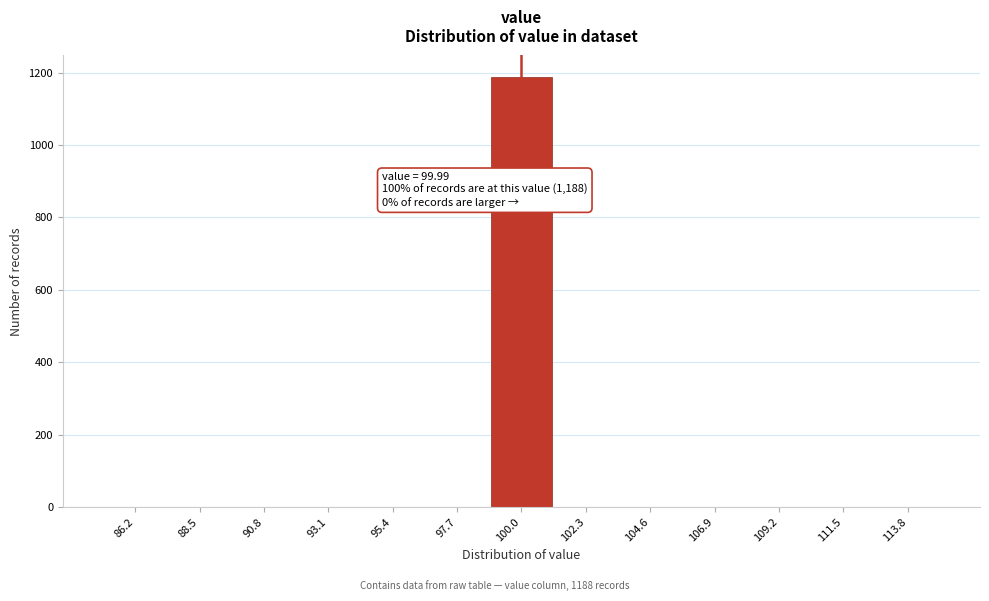

Over which range of the x-axis is the bar tallest?

99.0 to 101.0